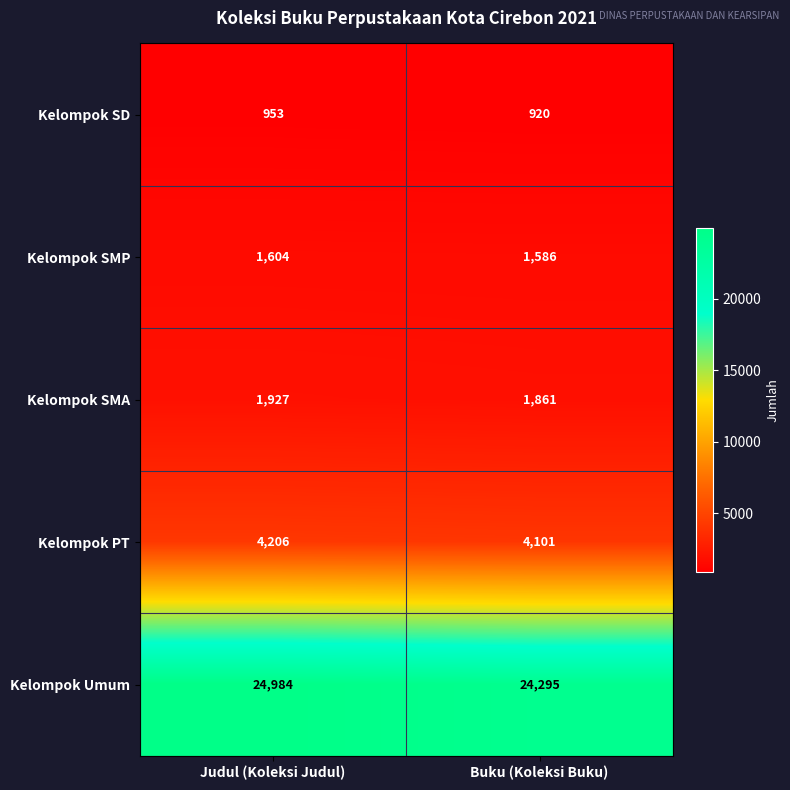

Which series has the widest spread of values?

Kelompok Umum